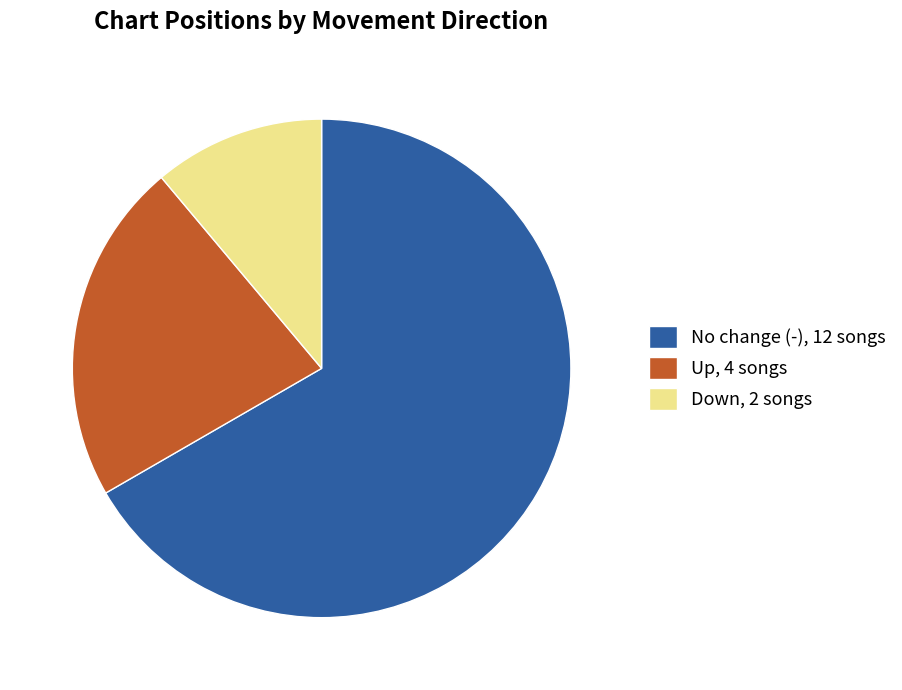

Which category has the smallest portion of the pie?

Down, 2 songs